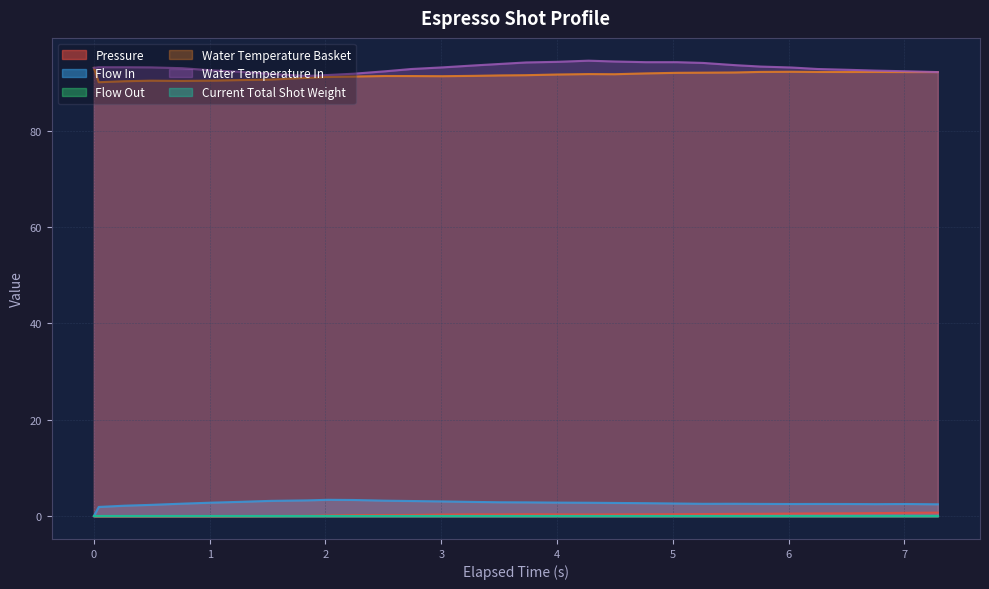

Reading left to right, extract all data points from this chart.

pressure: 0.0=0.0	0.042=0.0	0.267=0.0	0.492=0.0	0.762=0.0	1.032=0.0	1.257=0.0	1.527=0.0	1.842=0.1	2.022=0.1	2.247=0.2	2.517=0.2	2.742=0.3	3.012=0.3	3.282=0.4	3.507=0.4	3.732=0.4	4.002=0.4	4.272=0.3	4.497=0.4	4.767=0.4	5.037=0.4	5.262=0.4	5.532=0.5	5.757=0.5	6.027=0.5	6.252=0.6	6.523=0.6	6.747=0.6	7.017=0.7	7.288=0.7
flow_in: 0.0=0.0	0.042=1.9	0.267=2.2	0.492=2.4	0.762=2.6	1.032=2.8	1.257=3.0	1.527=3.2	1.842=3.3	2.022=3.4	2.247=3.4	2.517=3.2	2.742=3.1	3.012=3.1	3.282=3.0	3.507=2.9	3.732=2.9	4.002=2.8	4.272=2.8	4.497=2.8	4.767=2.7	5.037=2.6	5.262=2.6	5.532=2.6	5.757=2.5	6.027=2.5	6.252=2.5	6.523=2.5	6.747=2.5	7.017=2.5	7.288=2.5
water_temperature_basket: 0.0=93.0	0.042=90.0	0.267=90.2	0.492=90.3	0.762=90.3	1.032=90.3	1.257=90.5	1.527=90.6	1.842=90.9	2.022=91.1	2.247=91.2	2.517=91.3	2.742=91.3	3.012=91.3	3.282=91.3	3.507=91.4	3.732=91.5	4.002=91.6	4.272=91.7	4.497=91.7	4.767=91.8	5.037=92.0	5.262=92.0	5.532=92.0	5.757=92.2	6.027=92.2	6.252=92.2	6.523=92.1	6.747=92.2	7.017=92.1	7.288=92.1
water_temperature_in: 0.0=93.0	0.042=93.1	0.267=93.1	0.492=93.1	0.762=92.9	1.032=92.5	1.257=92.2	1.527=91.8	1.842=91.3	2.022=91.5	2.247=91.8	2.517=92.3	2.742=92.8	3.012=93.1	3.282=93.5	3.507=93.8	3.732=94.1	4.002=94.2	4.272=94.5	4.497=94.3	4.767=94.2	5.037=94.2	5.262=94.0	5.532=93.6	5.757=93.3	6.027=93.1	6.252=92.8	6.523=92.6	6.747=92.4	7.017=92.3	7.288=92.1